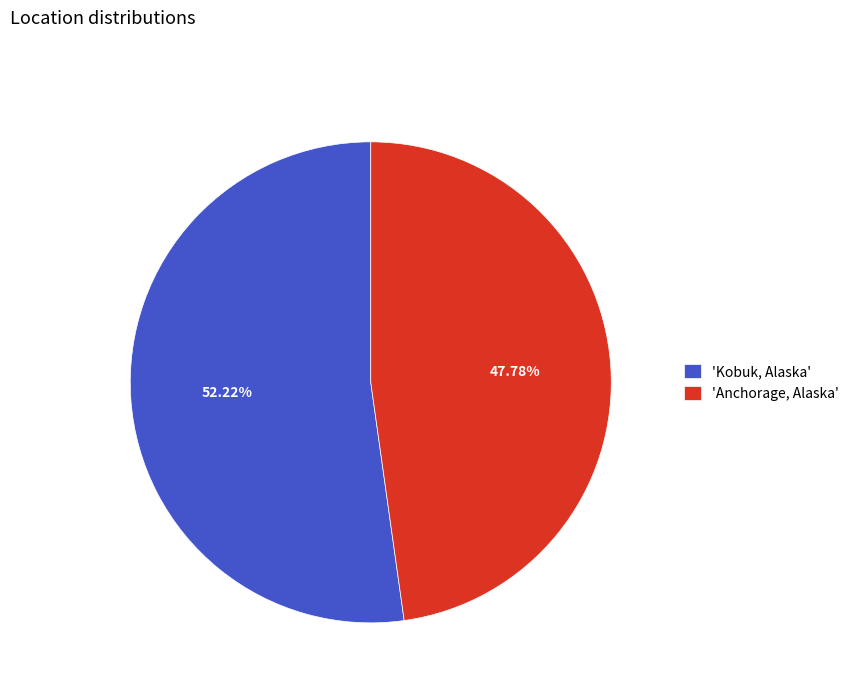

Rank the categories by value from lowest to highest.

'Anchorage, Alaska', 'Kobuk, Alaska'